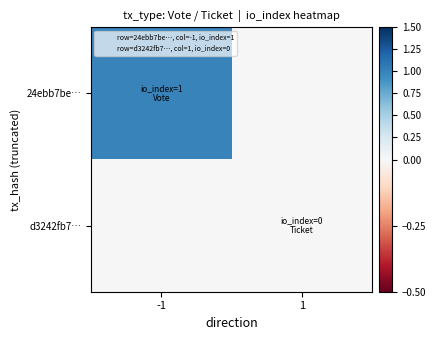

Which series has the largest range (max minus min)?

24ebb7be…